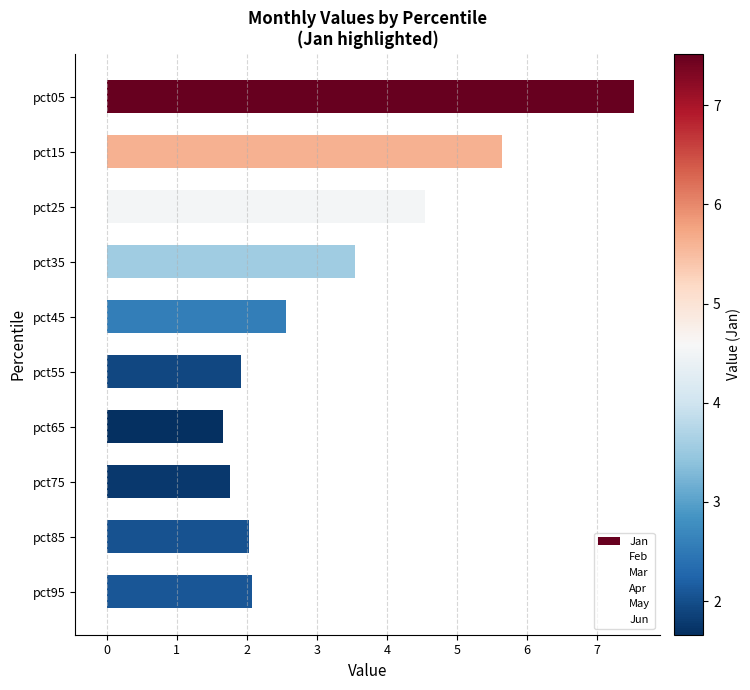

The value at pct65 is 1.7. True or false?

True